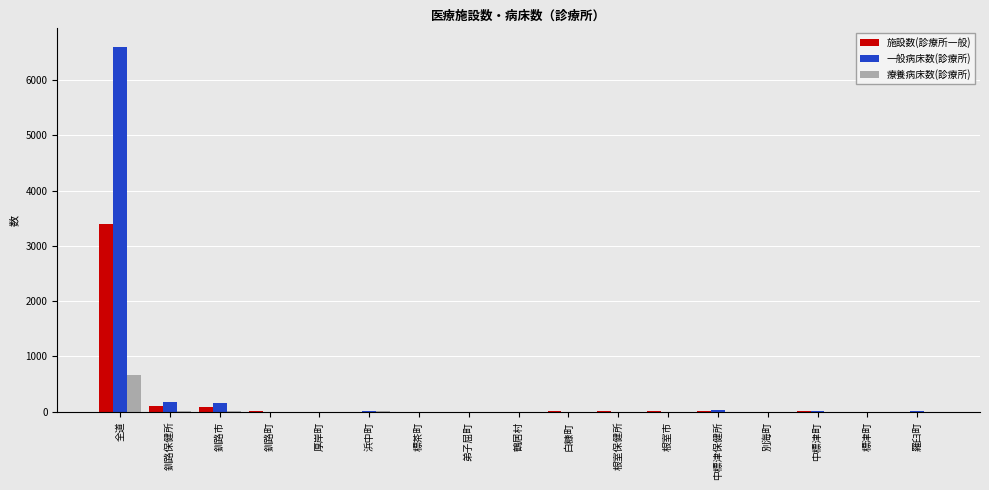

What is the sum of the 施設数(診療所一般) values at 別海町 and 釧路町?

15